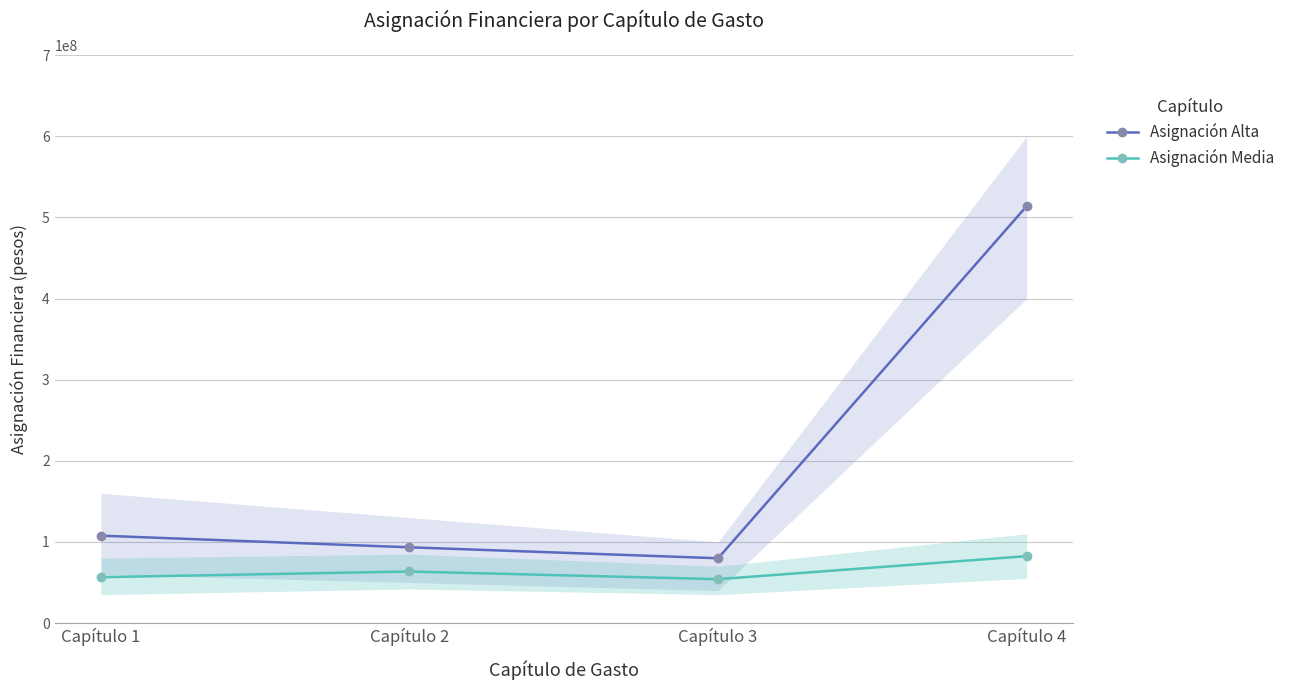

What is the value of the Asignación Media point at the 4th from the left?

82462590